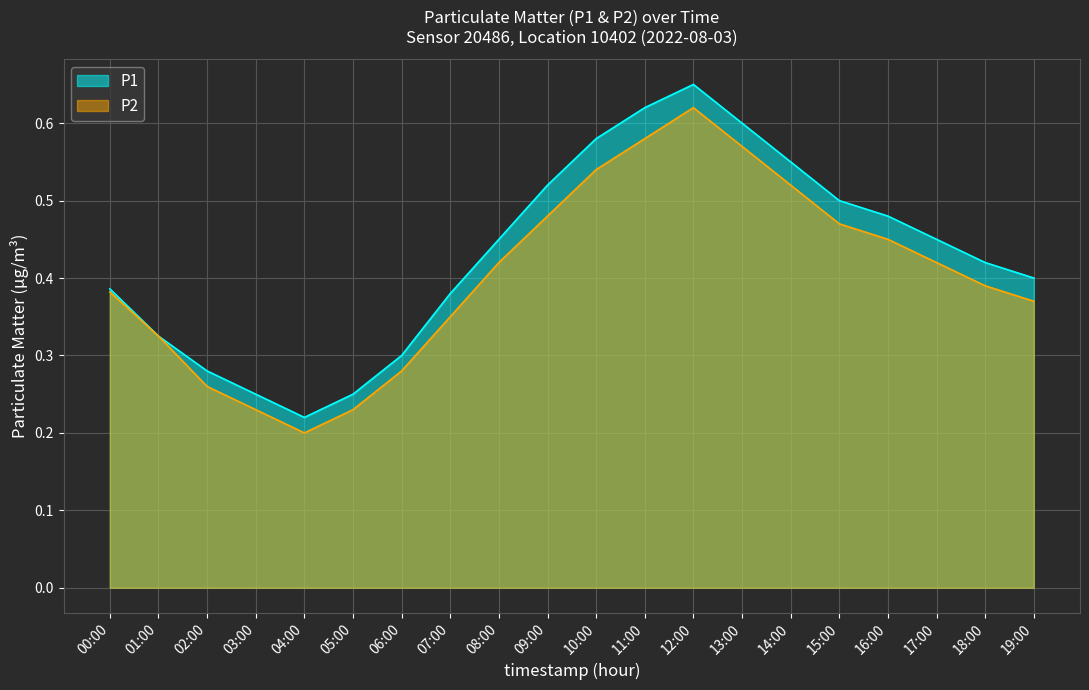

The value of P2 at 11:00 is 0.9. True or false?

False